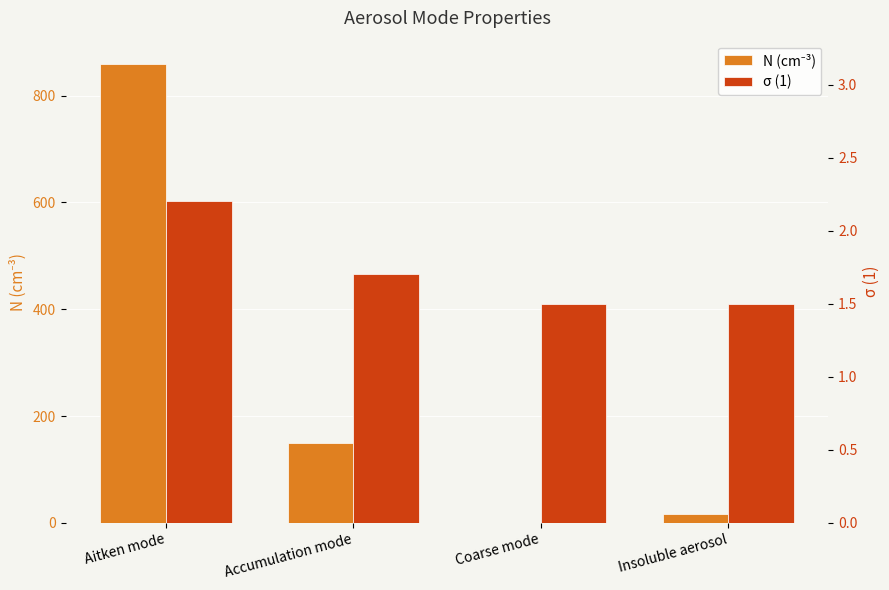

Between Aitken mode and Insoluble aerosol, which is larger?

Aitken mode